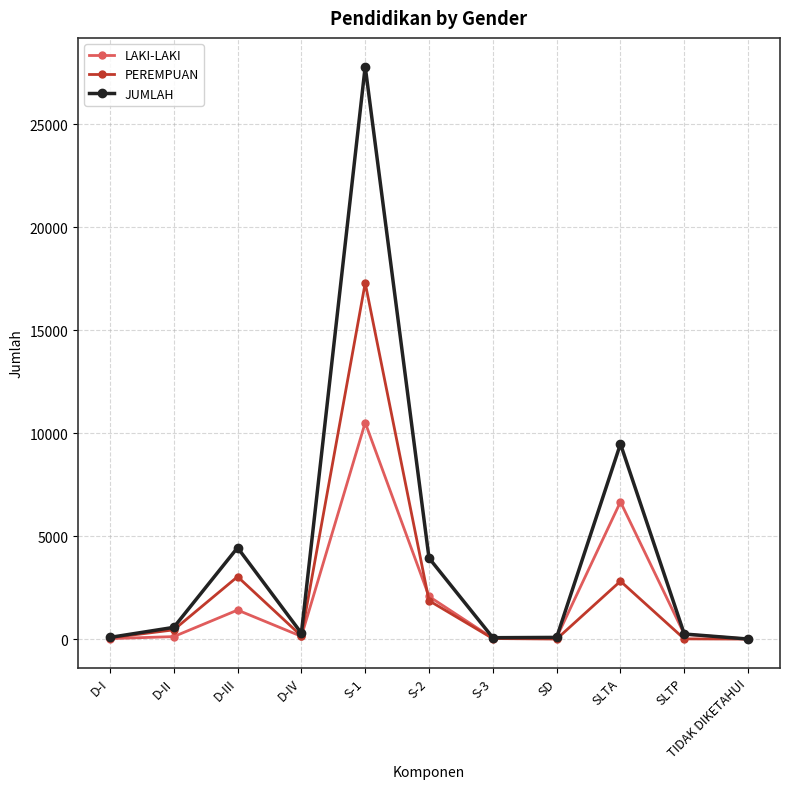

What value does the PEREMPUAN series have at S-2?

1866